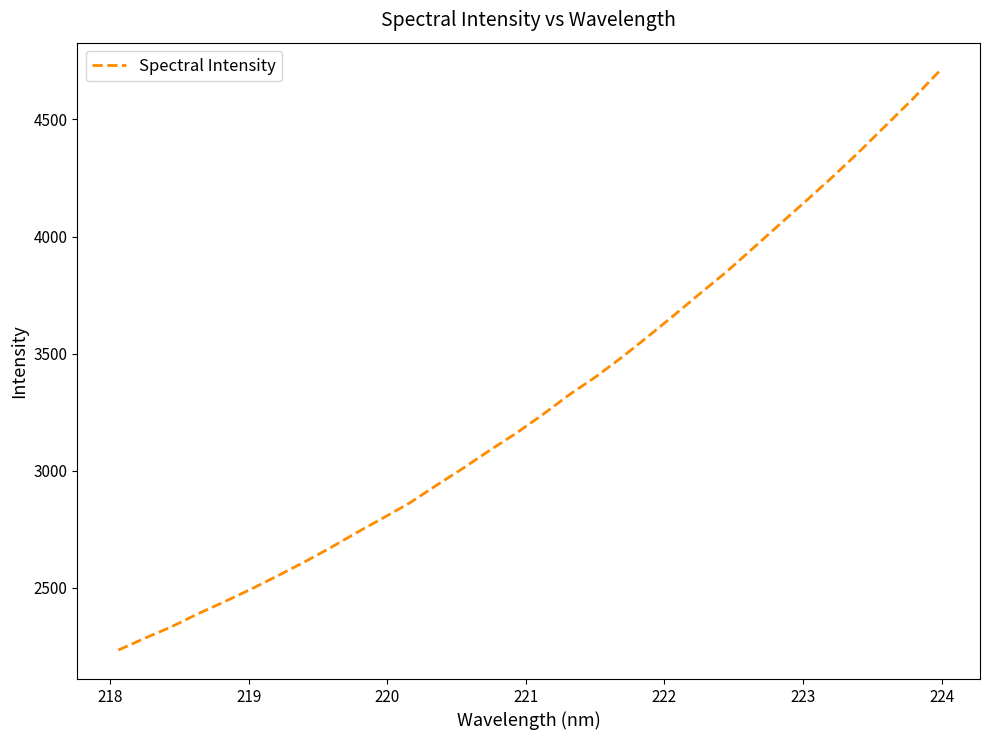

What is the difference between the maximum and minimum values?

2469.1